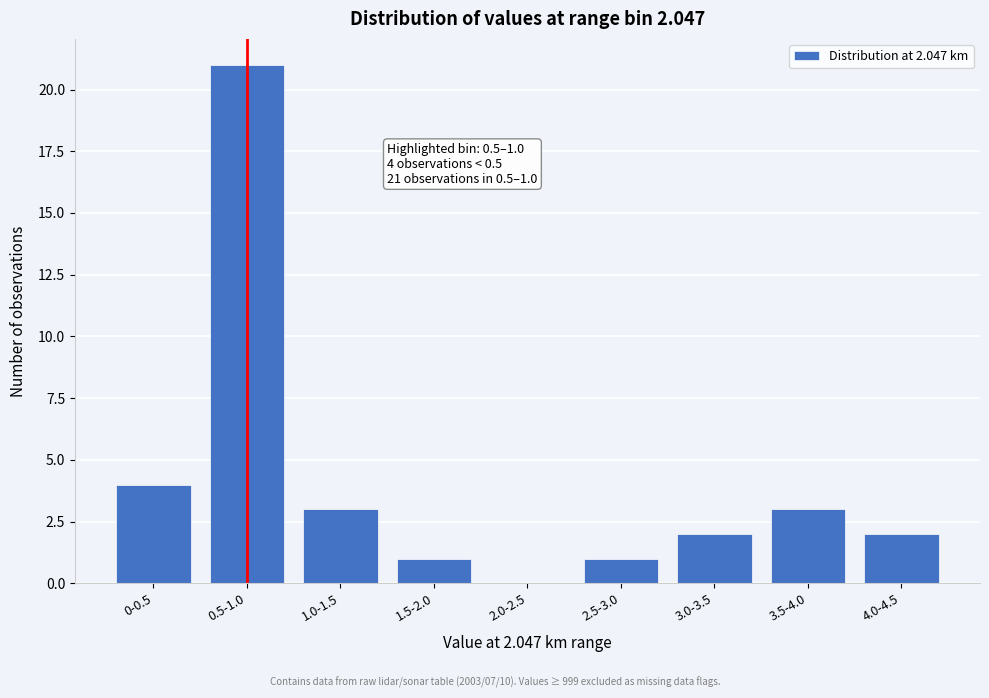

Reading left to right, list all the values displayed in this chart.

0-0.5=4	0.5-1.0=21	1.0-1.5=3	1.5-2.0=1	2.0-2.5=0	2.5-3.0=1	3.0-3.5=2	3.5-4.0=3	4.0-4.5=2